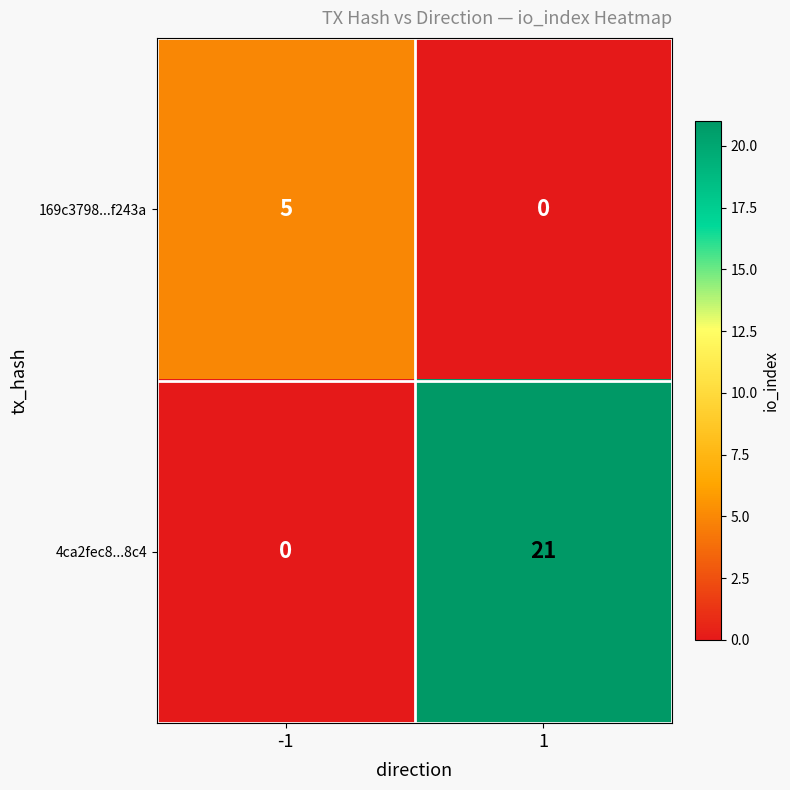

Which series has the largest range (max minus min)?

4ca2fec8...8c4